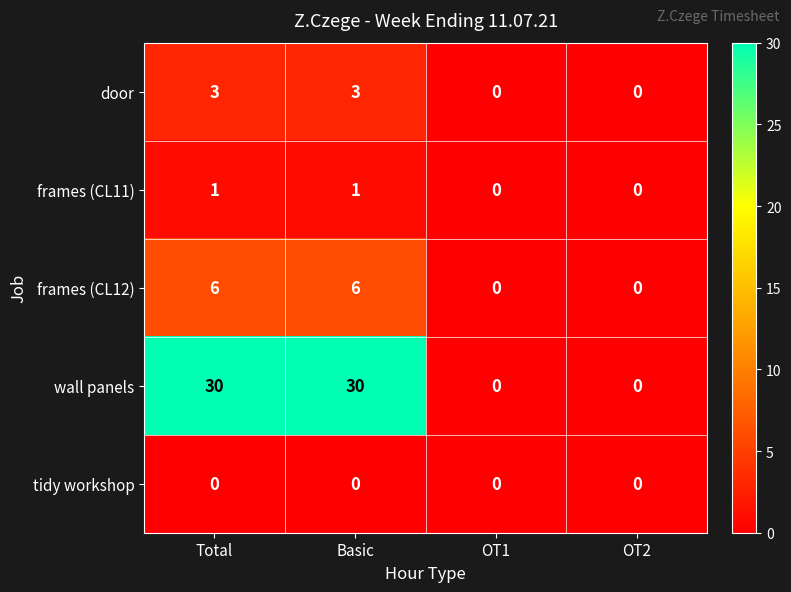

Reading right to left, extract all data points from this chart.

door: OT2=0	OT1=0	Basic=3	Total=3
frames (CL11): OT2=0	OT1=0	Basic=1	Total=1
frames (CL12): OT2=0	OT1=0	Basic=6	Total=6
wall panels: OT2=0	OT1=0	Basic=30	Total=30
tidy workshop: OT2=0	OT1=0	Basic=0	Total=0